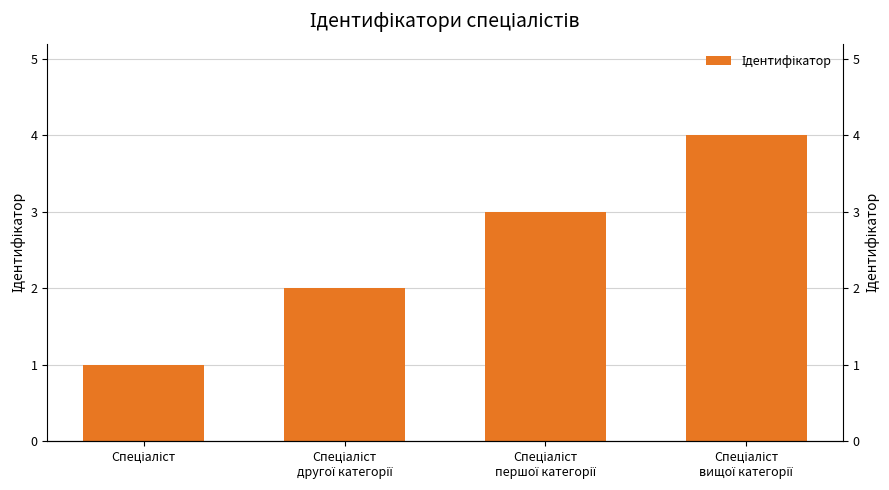

What is the sum of all values?

10